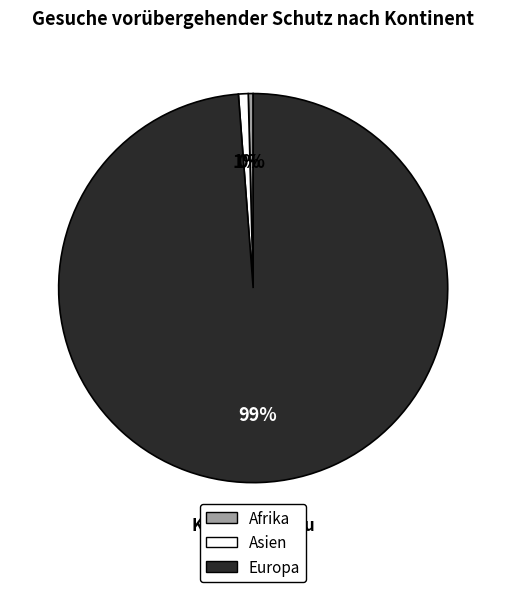

Is there a majority slice in this chart?

Yes